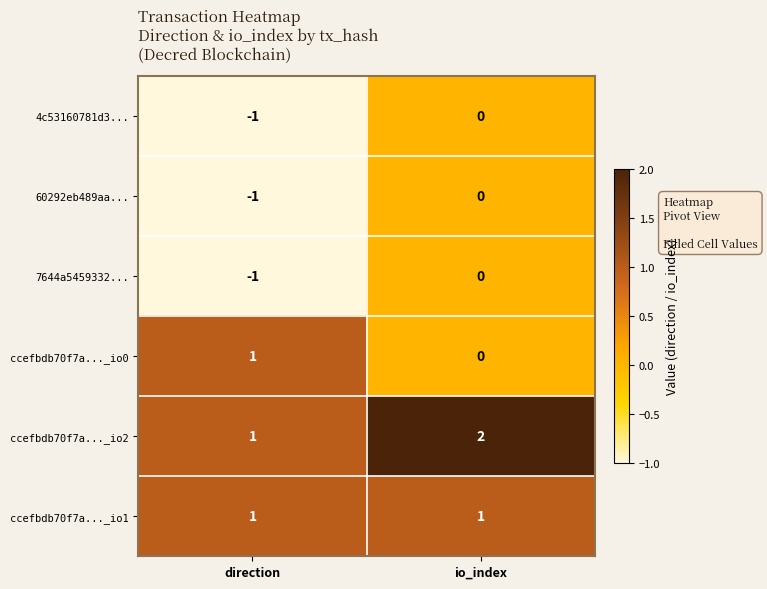

The ccefbdb70f7a..._io1 series shows 1 at io_index. True or false?

True